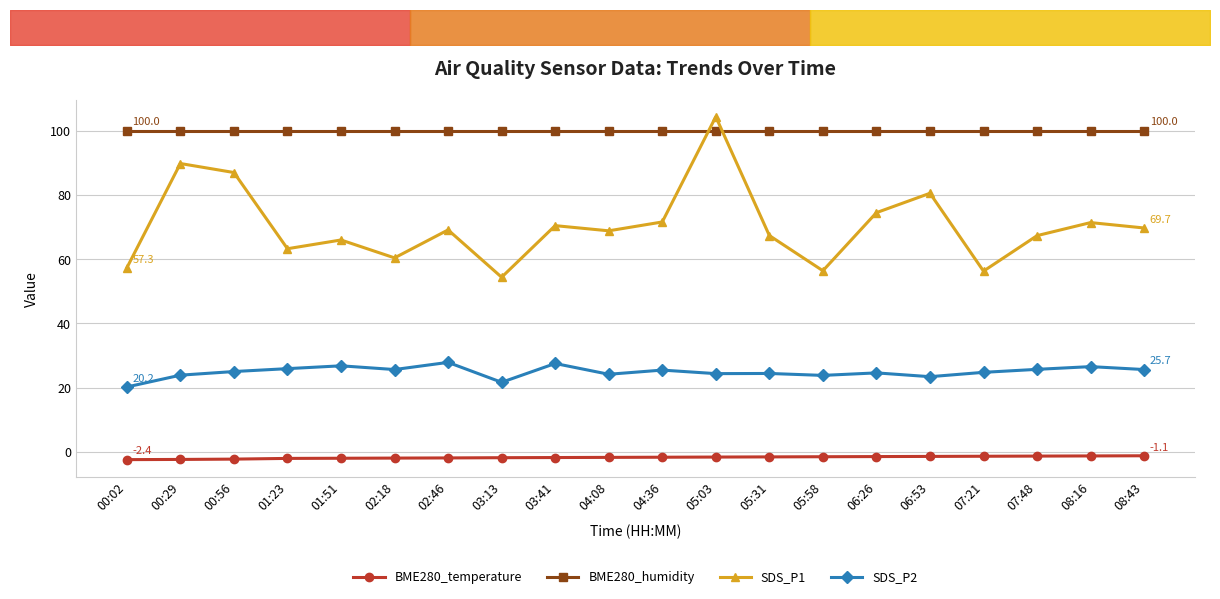

What is the difference between the highest and lowest values at 02:18?

101.9